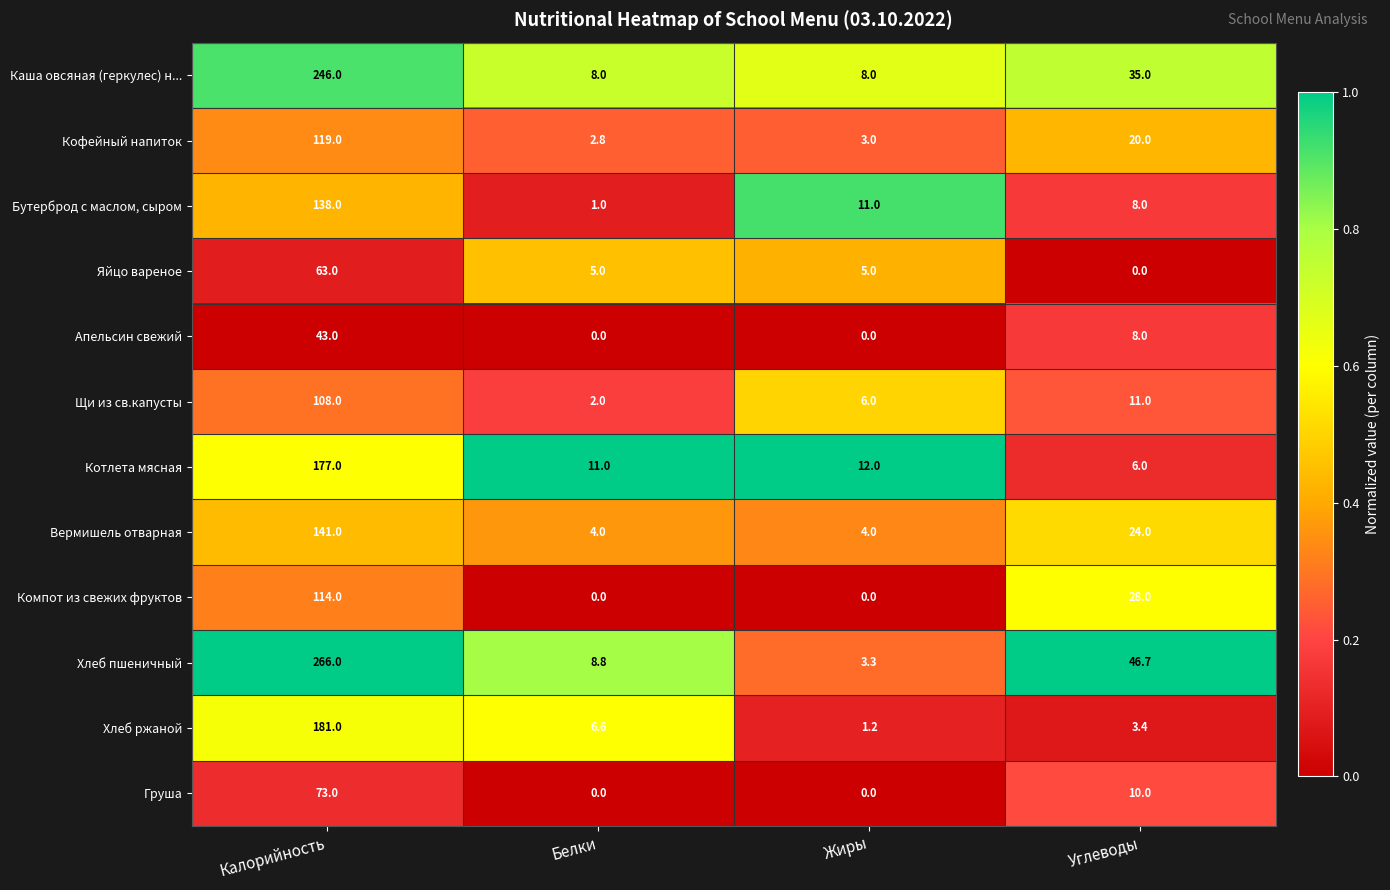

What is the sum of all Хлеб пшеничный values?

324.8